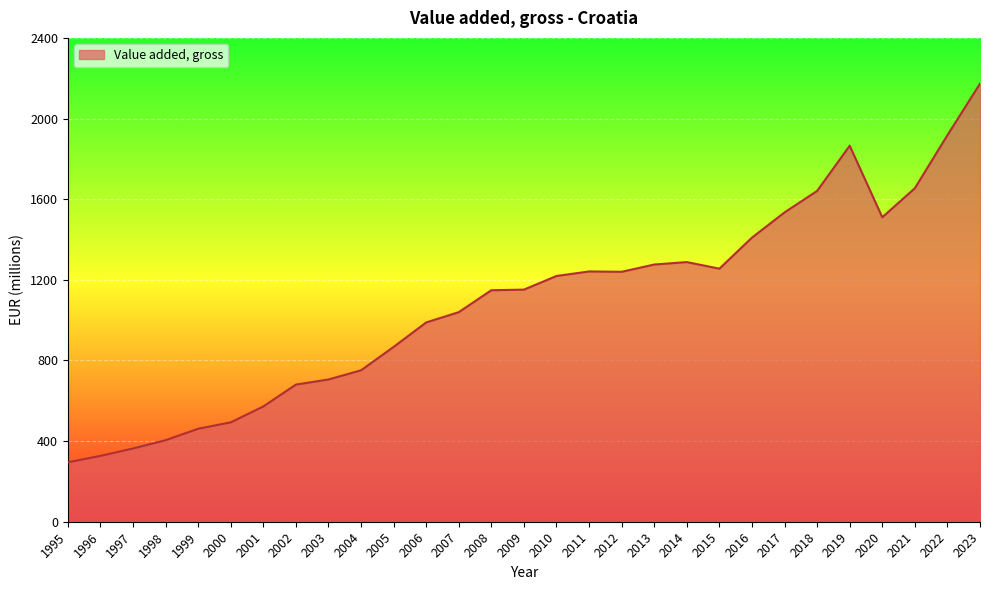

Which category has the highest value across all series?

2023